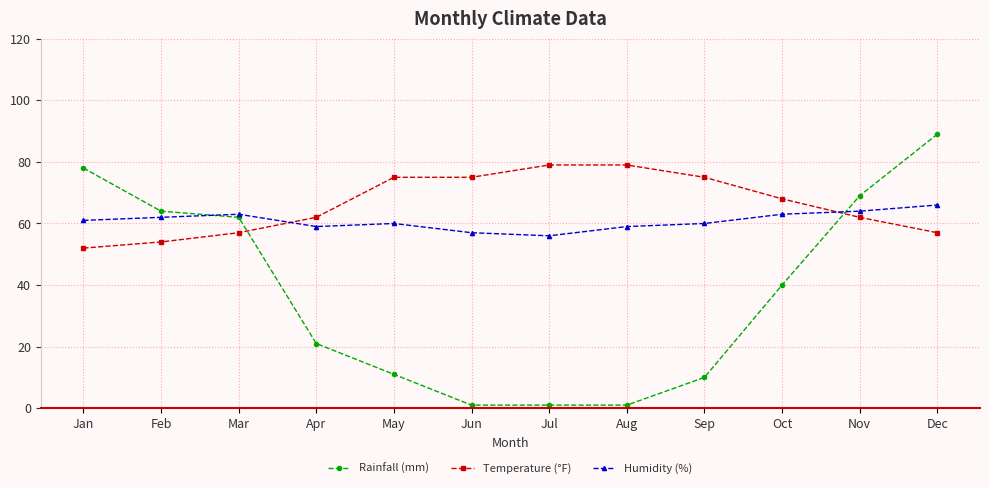

Which label corresponds to the largest value in the chart?

Dec